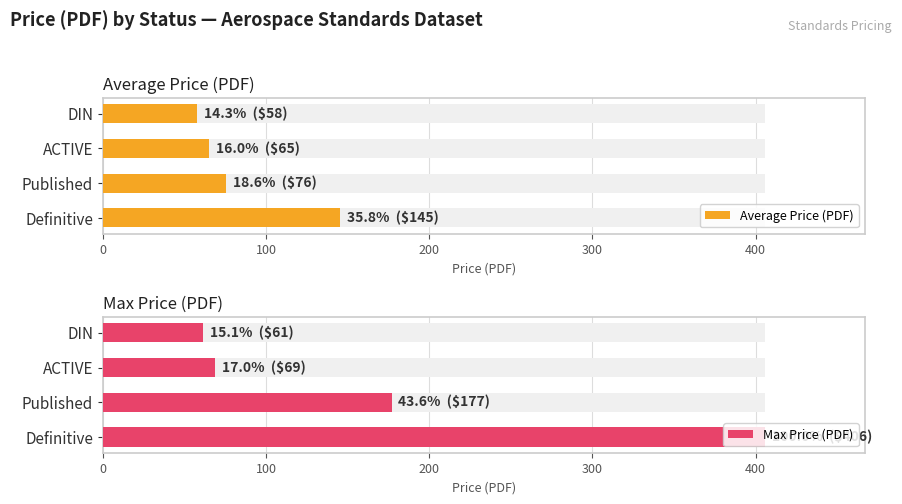

Reading left to right, list all the values displayed in this chart.

Average Price (PDF): 145.3	75.5	65.0	58.0
Max Price (PDF): 406.0	177.0	69.0	61.4